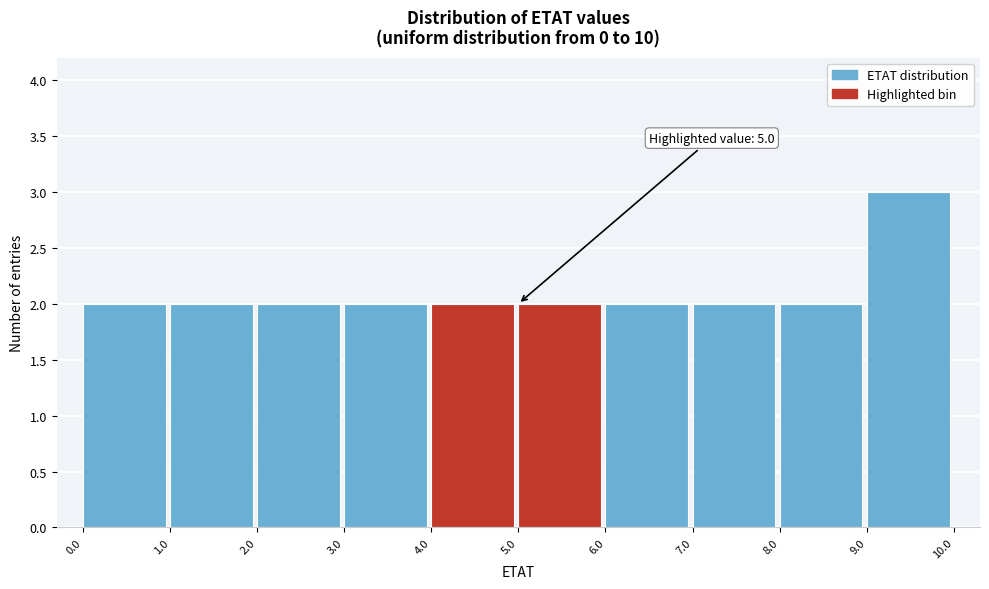

Which range on the x-axis has the tallest bar?

9.0 to 10.0